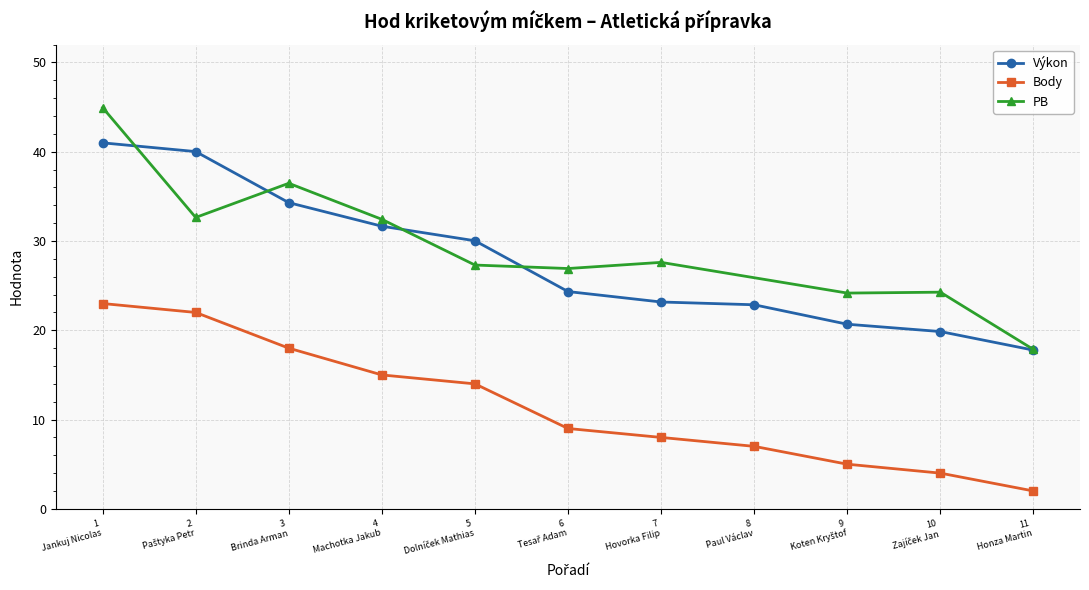

True or false: Výkon and Body cross at least once.

False